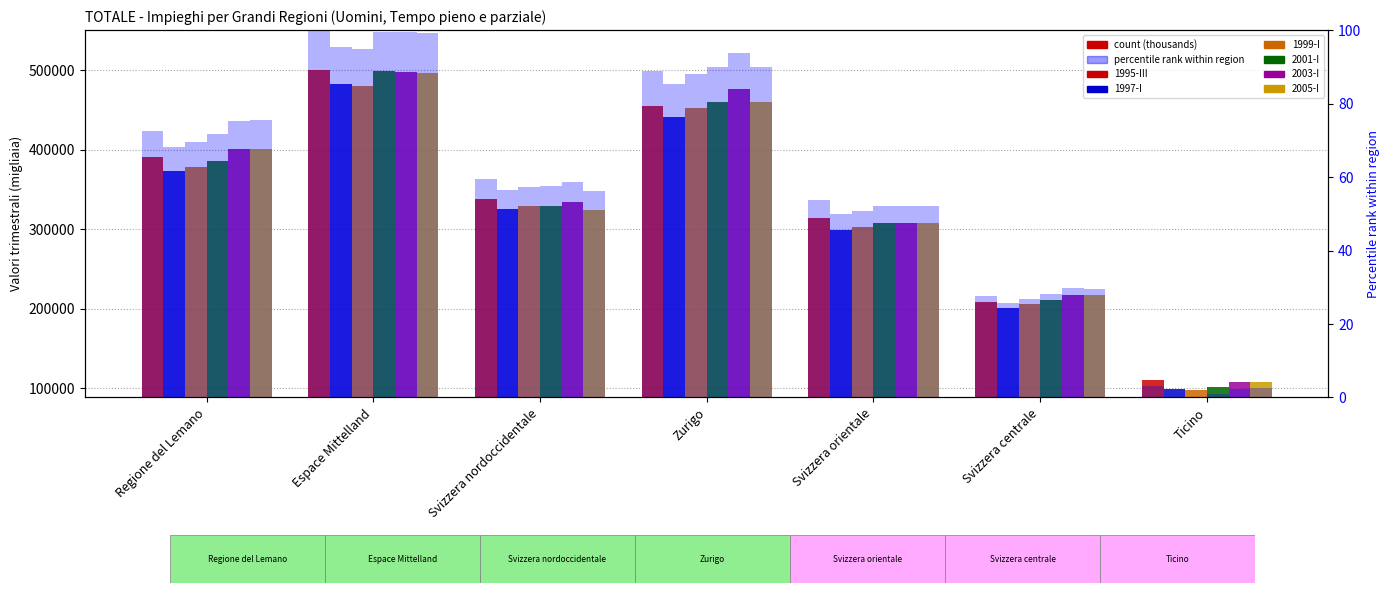

How many values in the 1999-I series are below 328623?

3